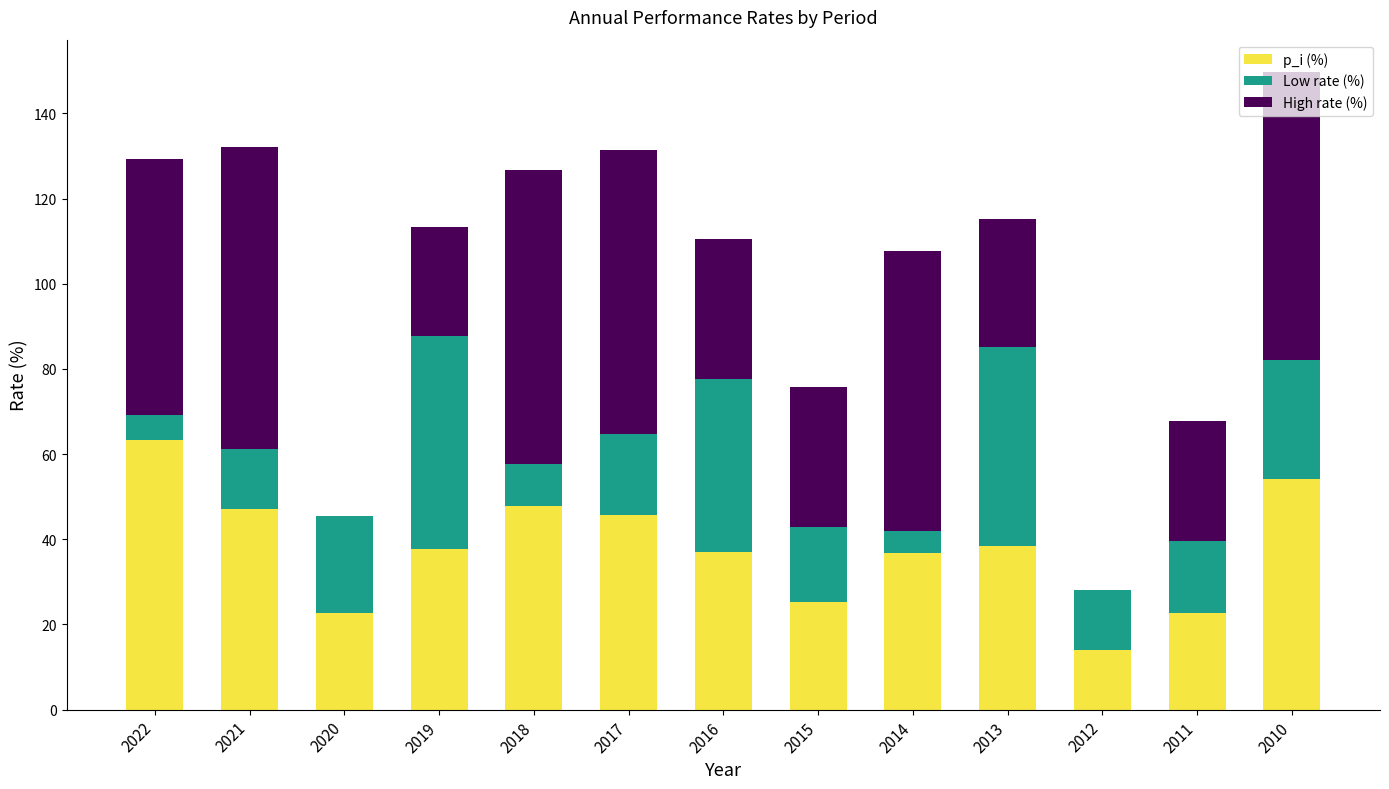

At which category is the sum across all series the highest?

2010